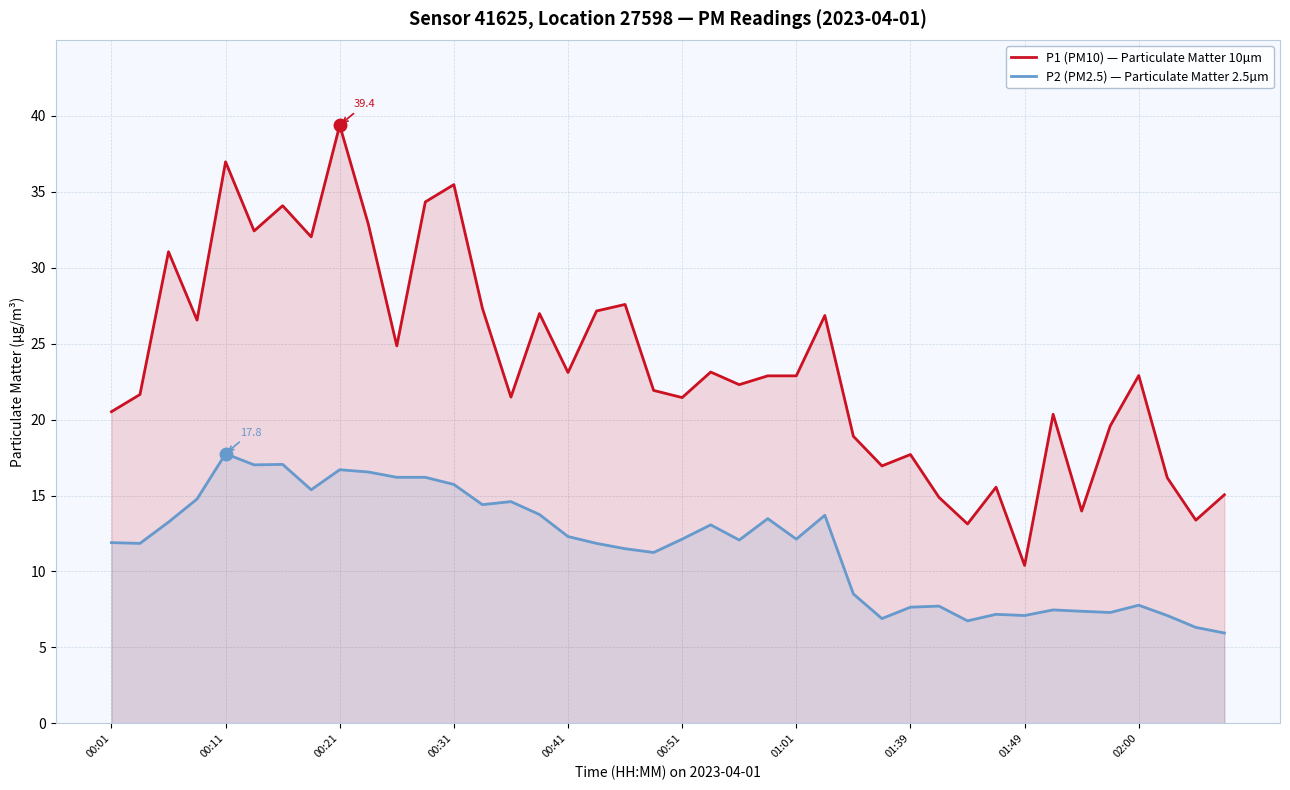

In P2 (PM2.5) — Particulate Matter 2.5µm, how many points are higher than both neighbors (excluding endpoints)?

11